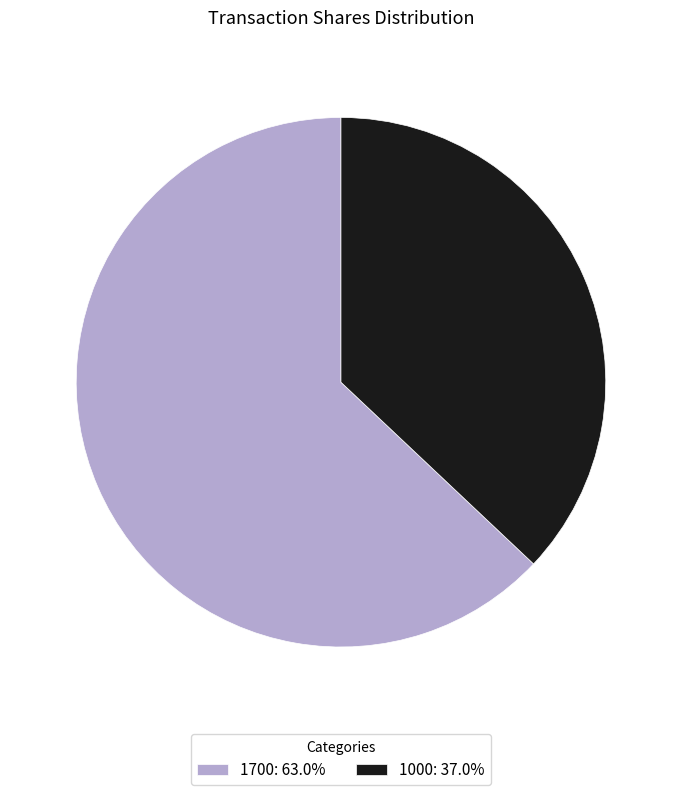

Count the number of slices in the pie.

2